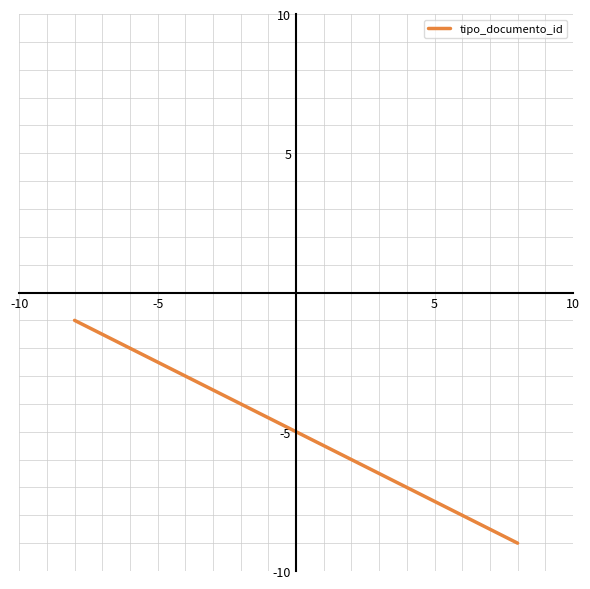

What is the minimum value shown in the chart?

-9.0